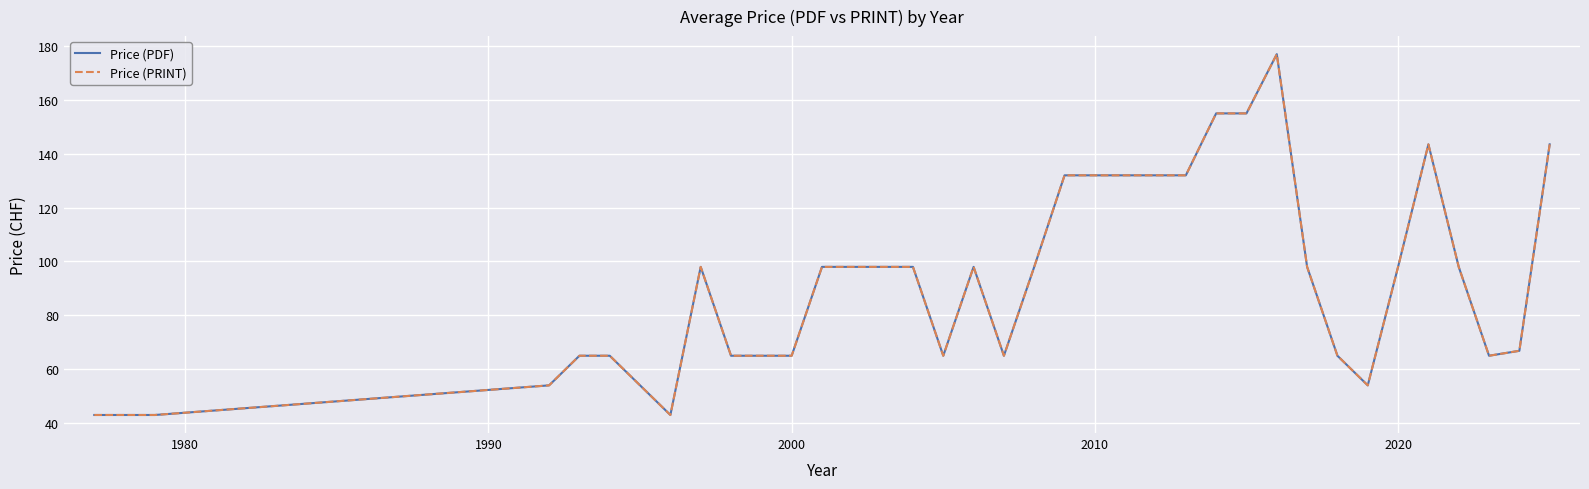

True or false: Price (PDF) and Price (PRINT) cross at least once.

False